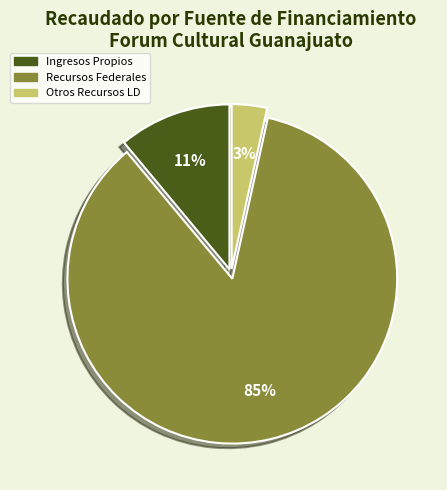

To the nearest percent, what is the average slice percentage?

33%